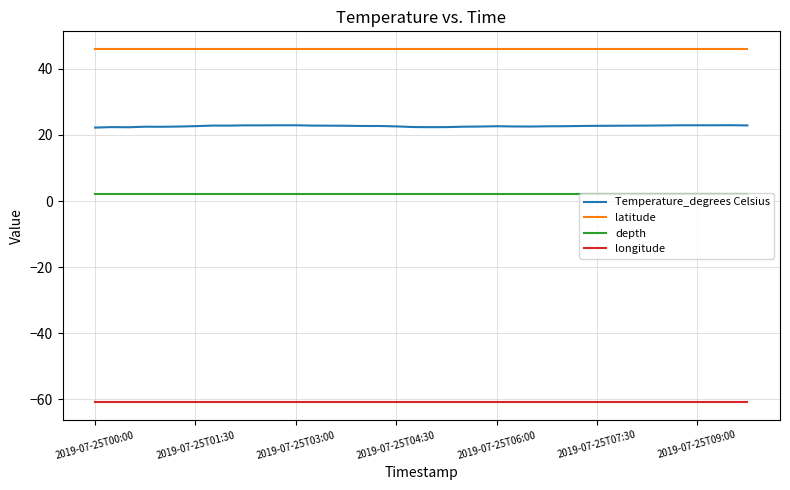

Which series has the largest total across all categories?

latitude